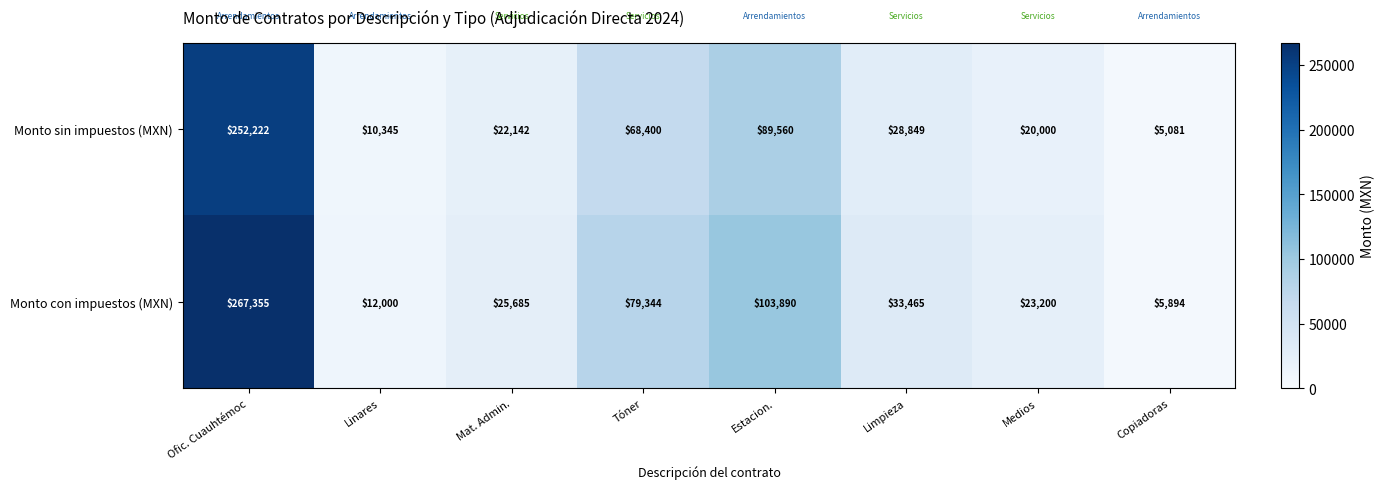

At which category is the sum across all series the highest?

Ofic. Cuauhtémoc